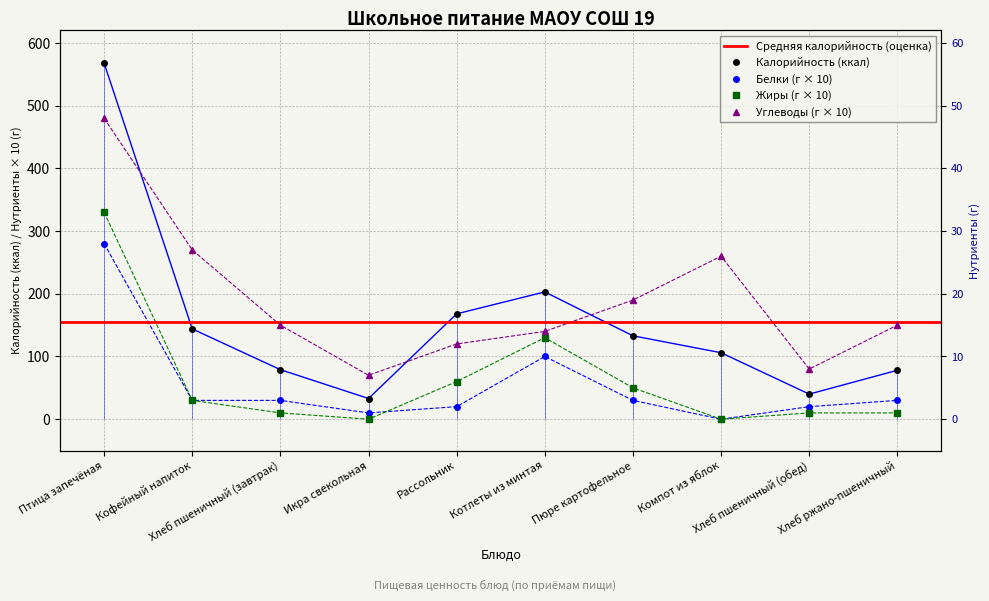

At which label does Калорийность reach its peak?

Птица запечёная